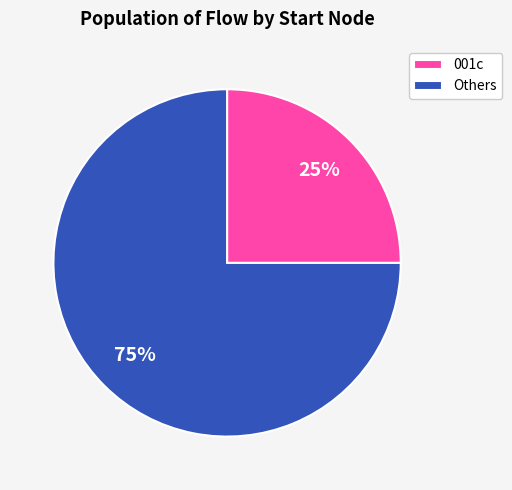

Is there a majority slice in this chart?

Yes